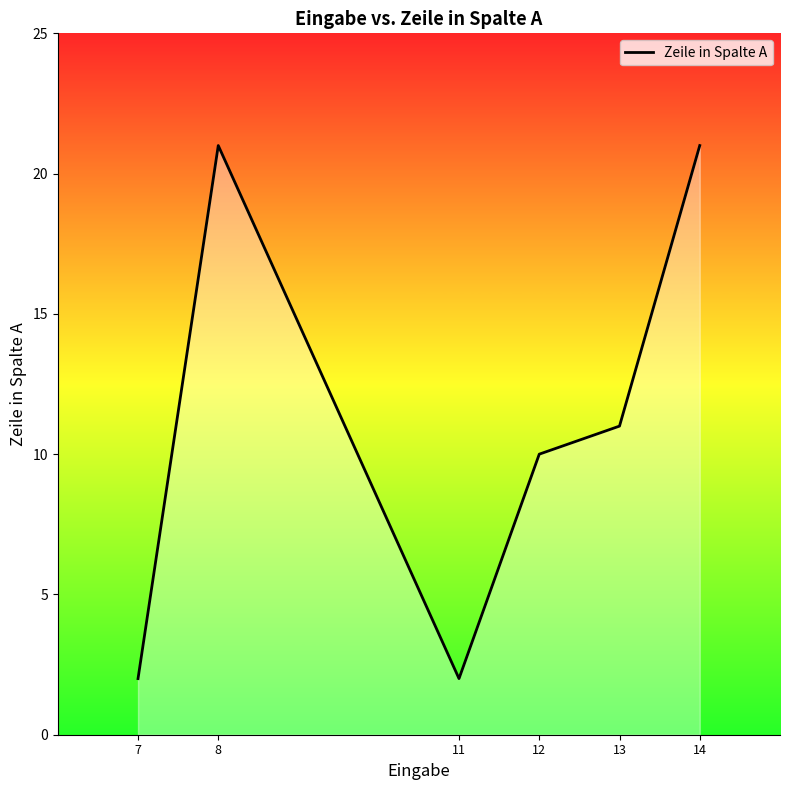

Reading right to left, extract all data points from this chart.

21	11	10	2	21	2